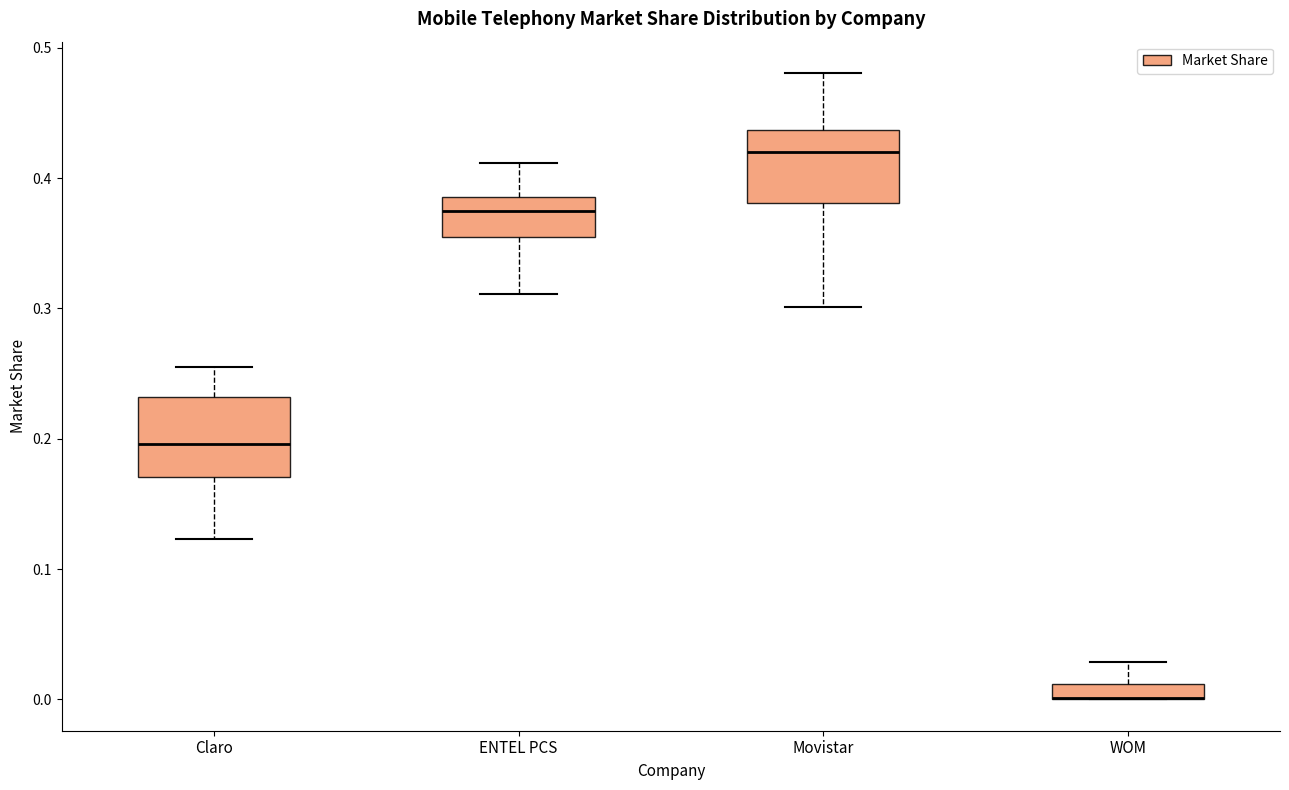

Where is the upper edge of the box for WOM on the y-axis? The values are not printed on the chart, so give them approximately, as read against the axis.

0.01